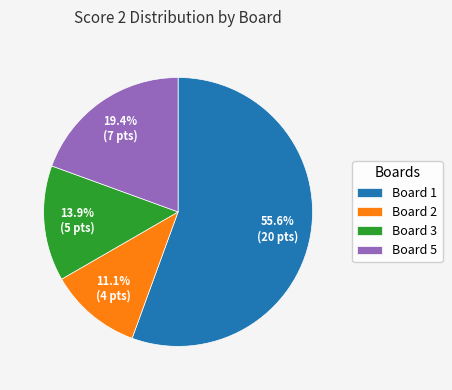

Which has a higher value, Board 3 or Board 5?

Board 5